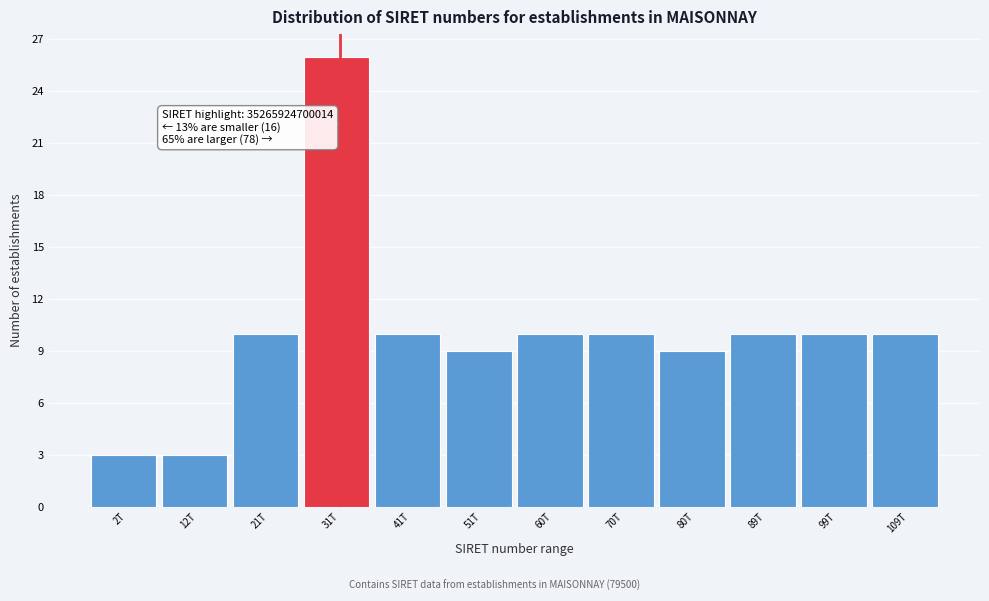

Reading right to left, extract all data points from this chart.

10	10	10	9	10	10	9	10	26	10	3	3